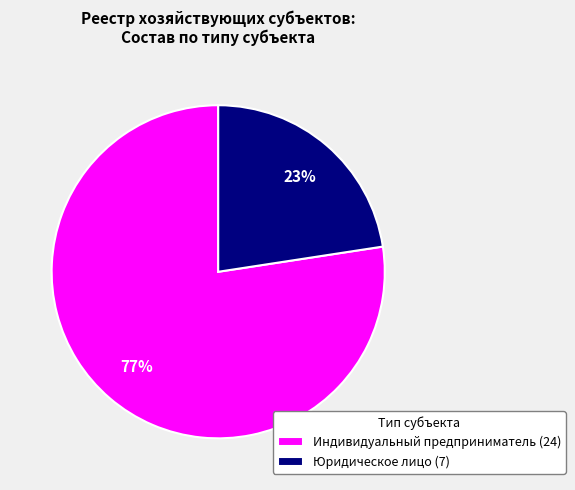

Is it true that Индивидуальный предприниматель is 71% of the pie?

False